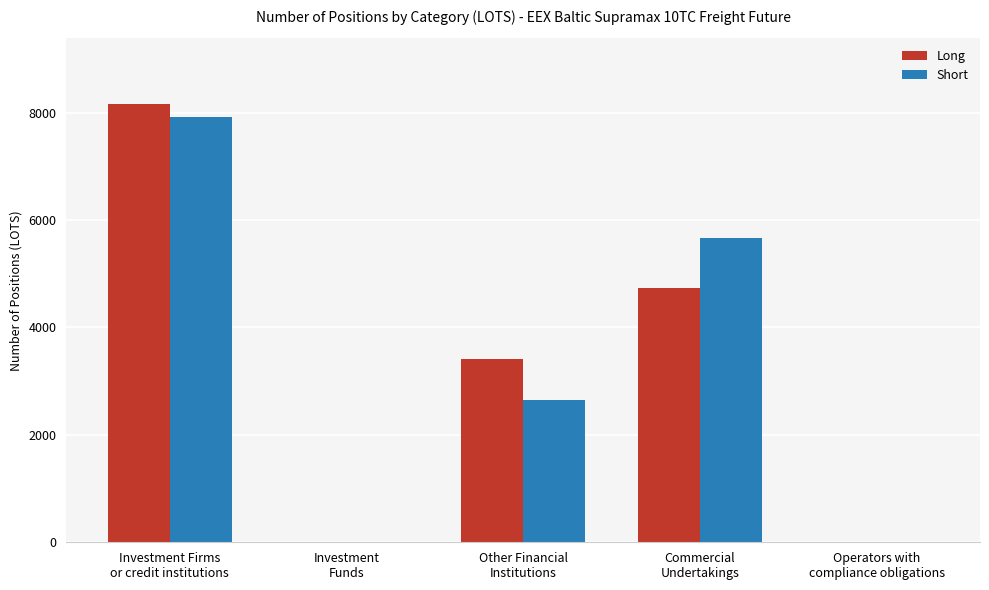

What is the maximum value for Short?

7927.0